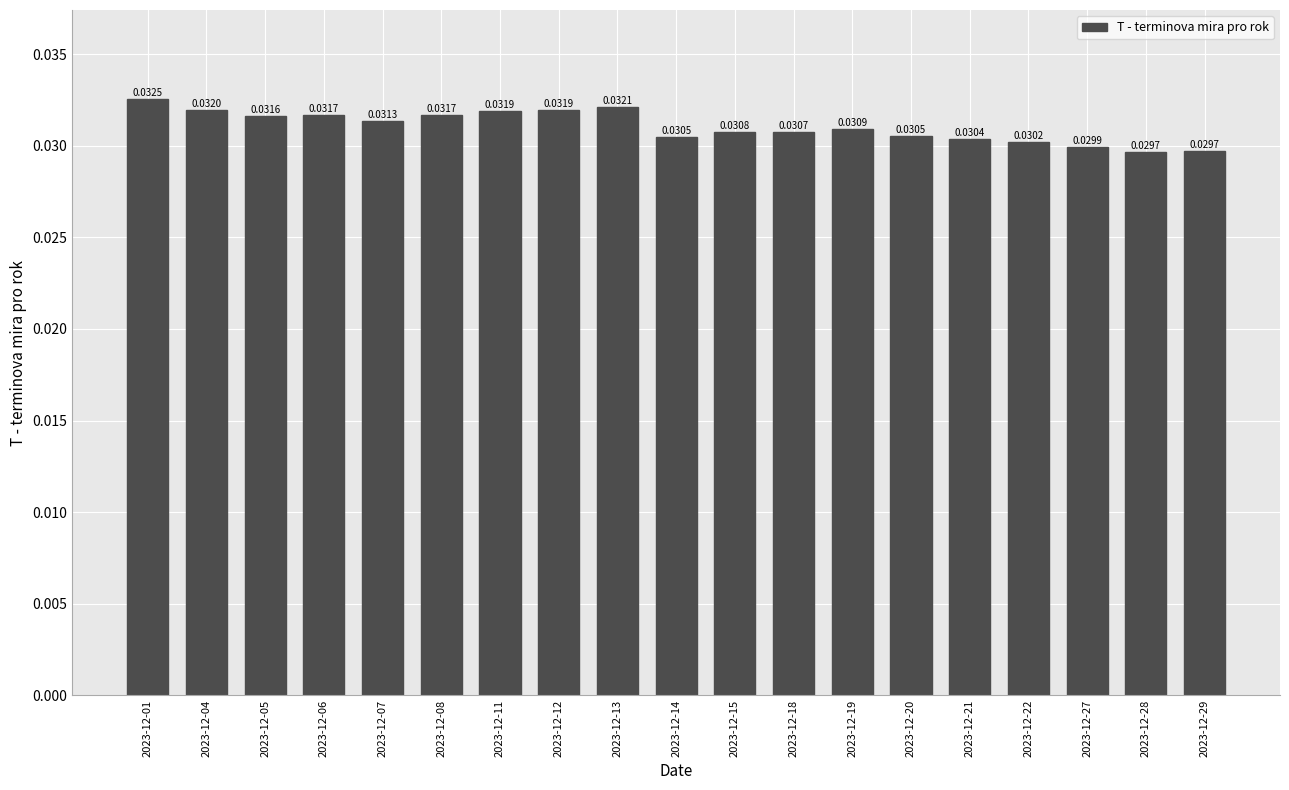

What is the sum of all values?

0.6